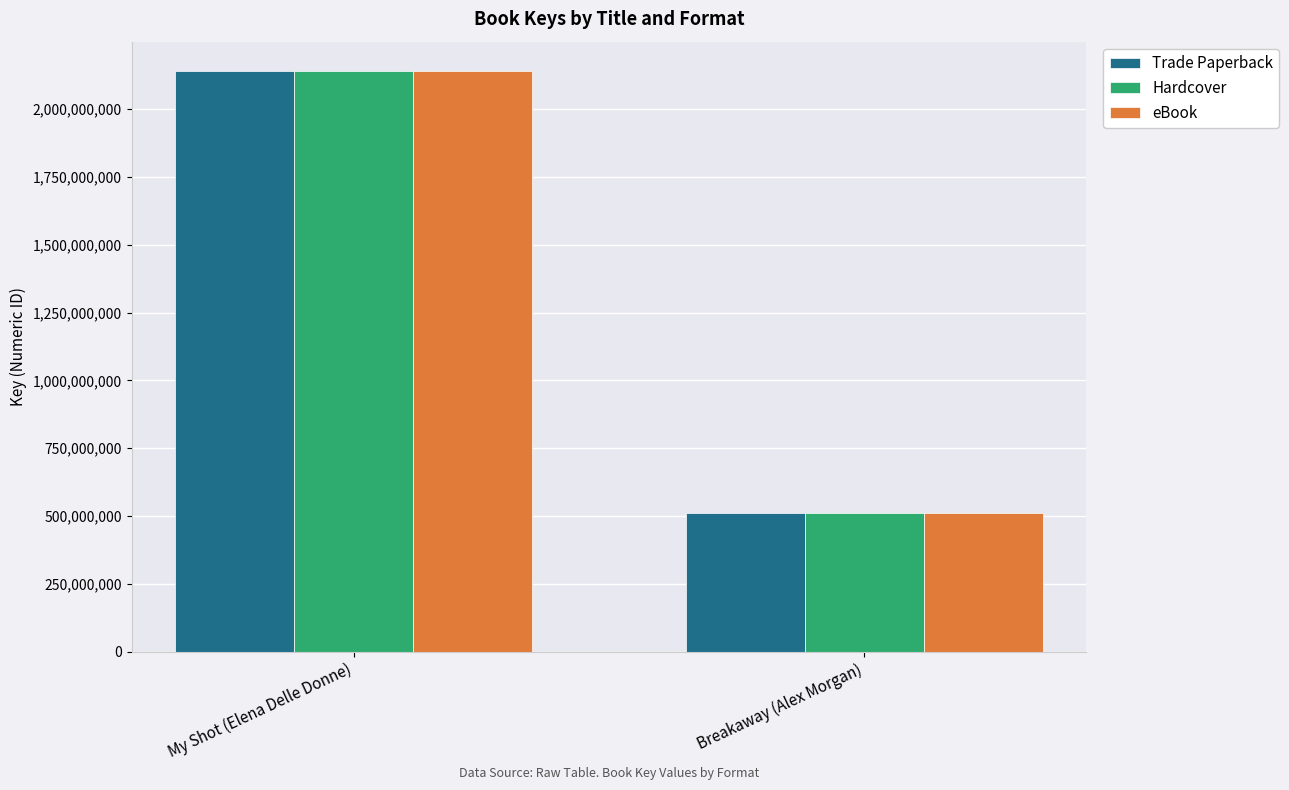

Is it true that eBook equals 243418635 at Breakaway (Alex Morgan)?

False